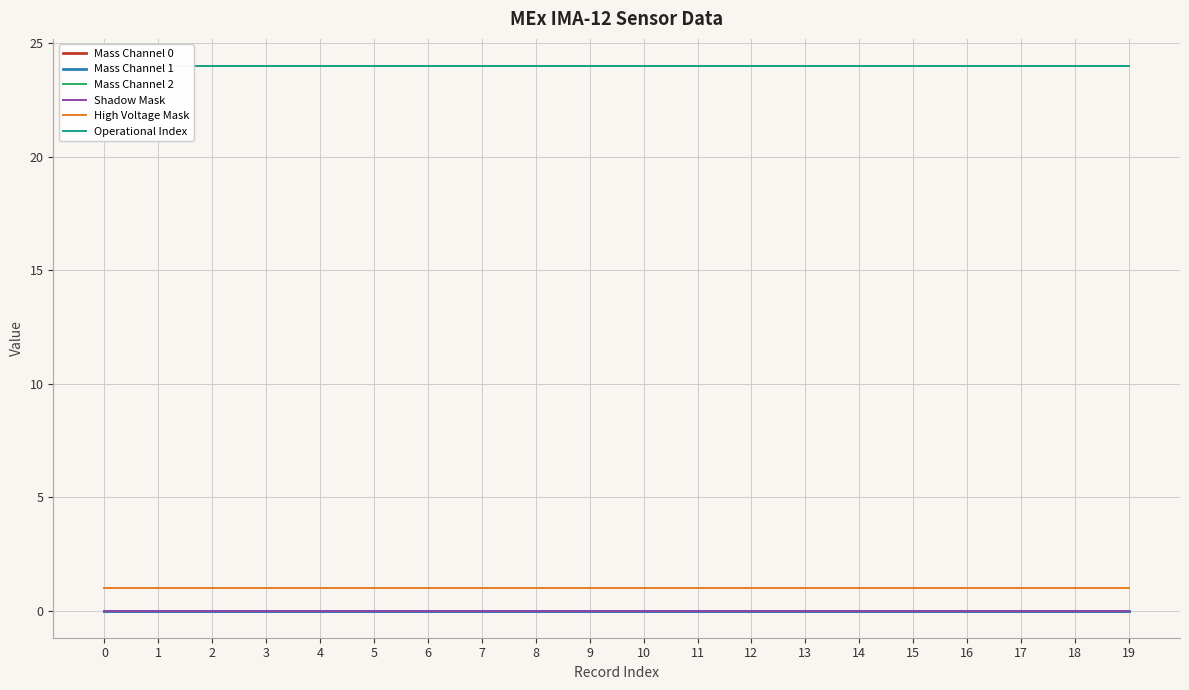

True or false: Mass Channel 2 and Shadow Mask intersect in this chart.

False